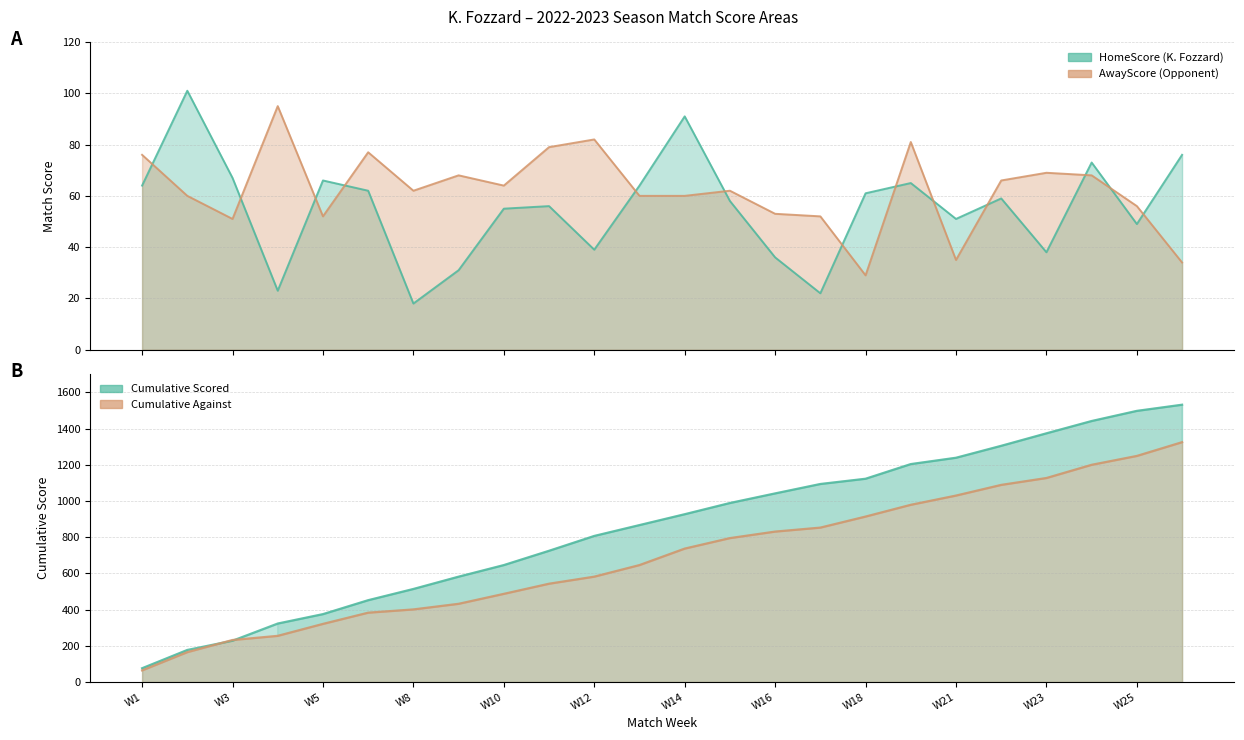

How many times do HomeScore and AwayScore cross each other?

13